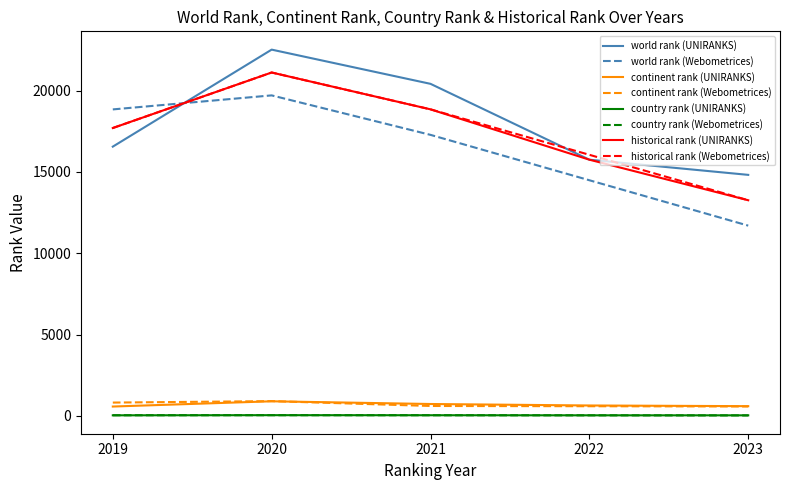

True or false: country rank (UNIRANKS) and world rank (UNIRANKS) intersect in this chart.

False